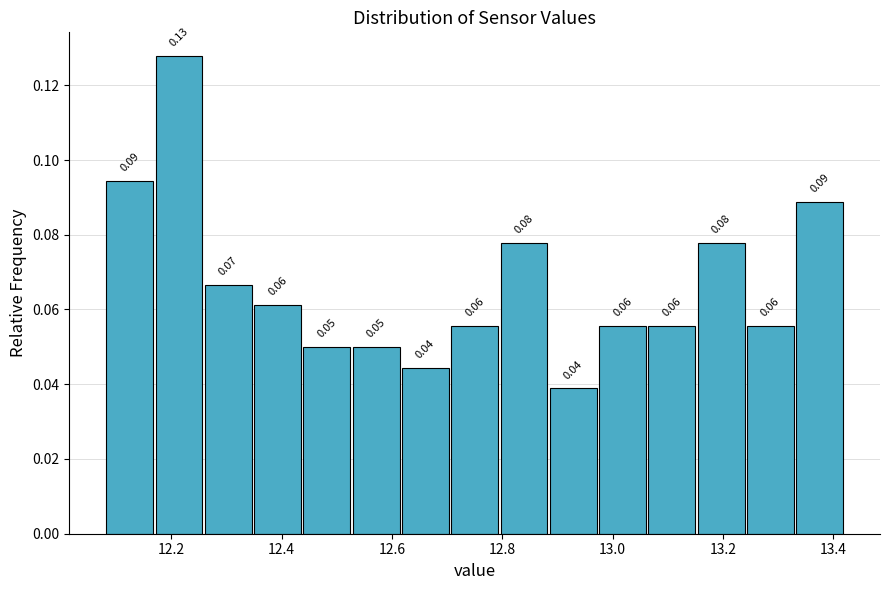

Which range on the x-axis has the tallest bar?

12.16 to 12.26